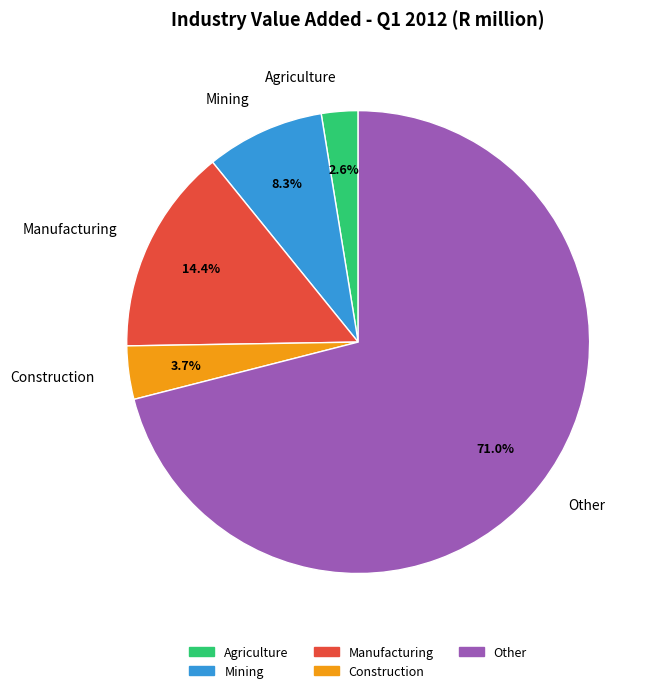

How many slices are in this pie chart?

5